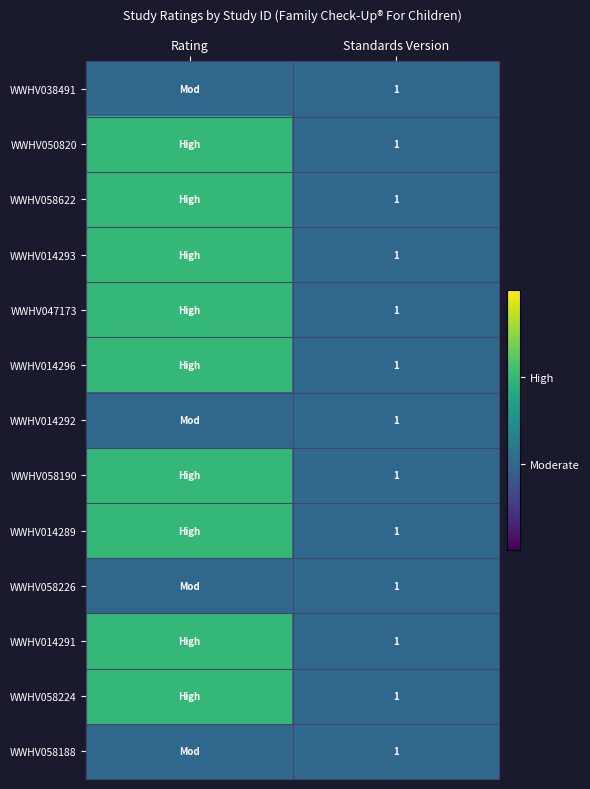

The value of WWHV014293 at Standards Version is 1. True or false?

True